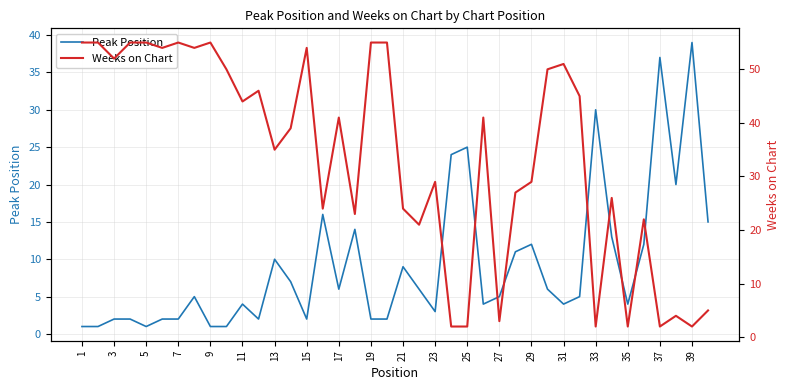

The value of Peak Position at 27 is 3. True or false?

False